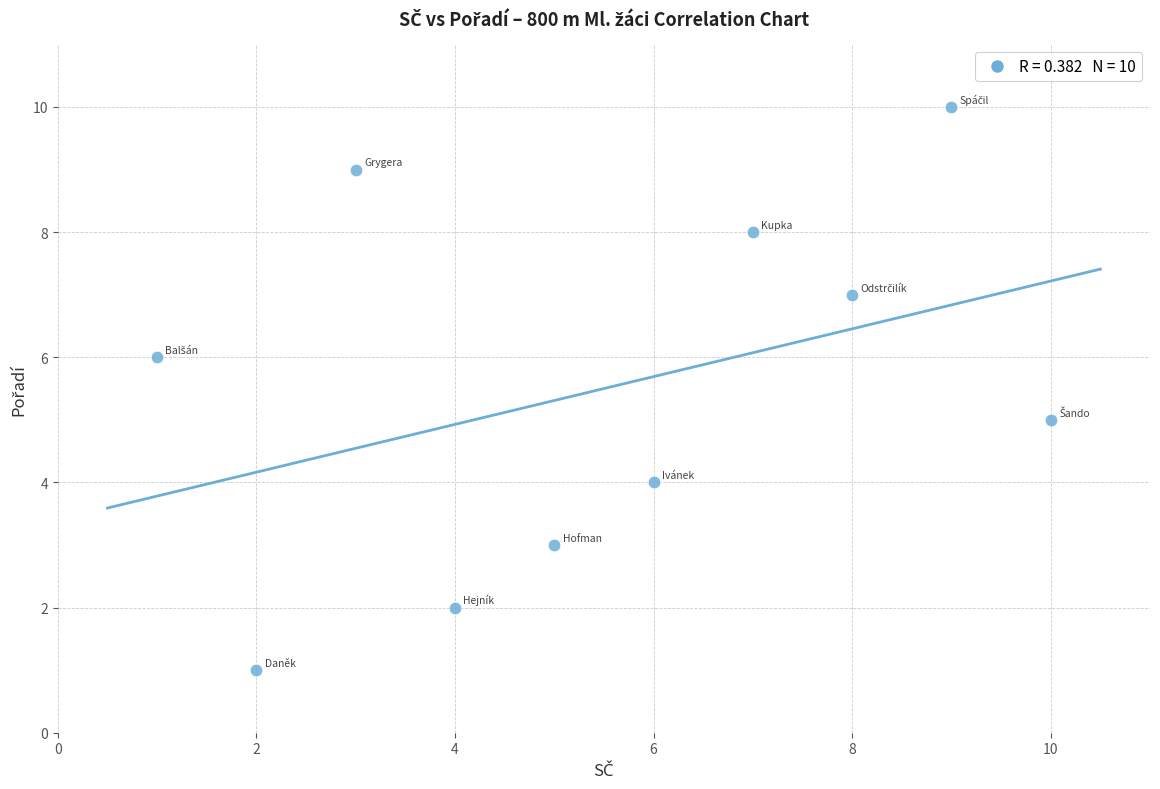

What is the average X value?

6